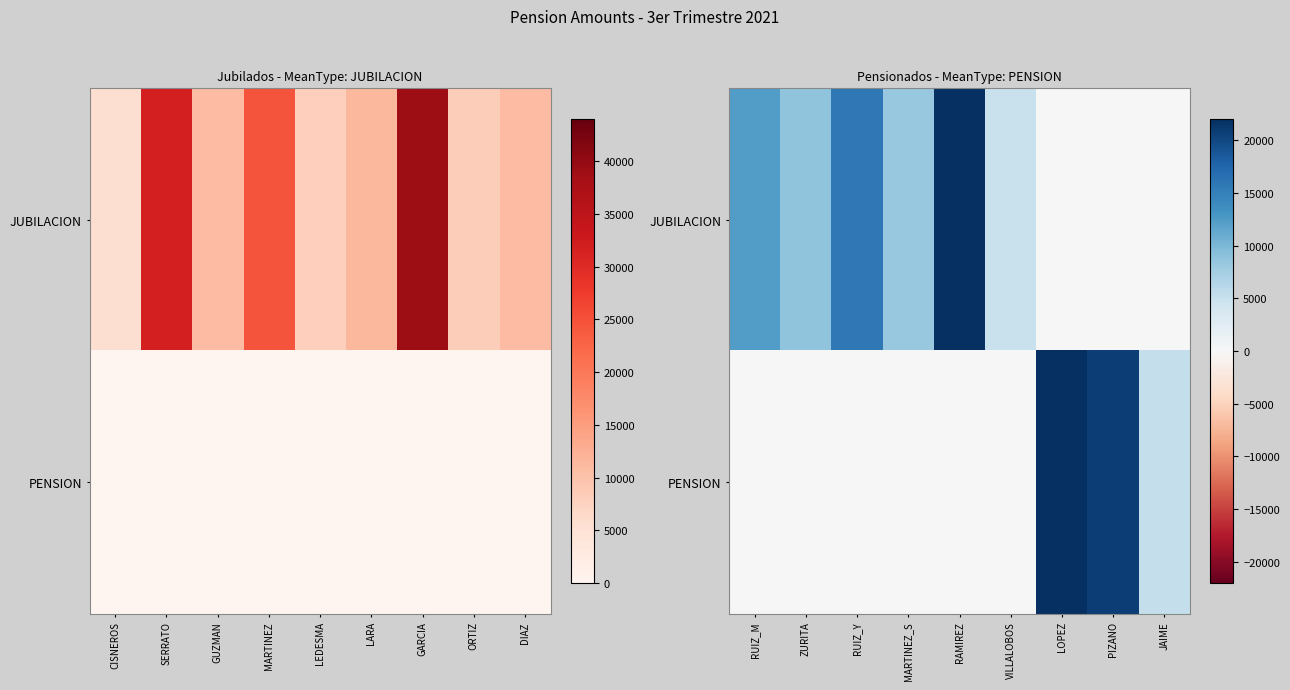

Between RUIZ_Y and RAMIREZ, which series saw the biggest shift?

JUBILACION